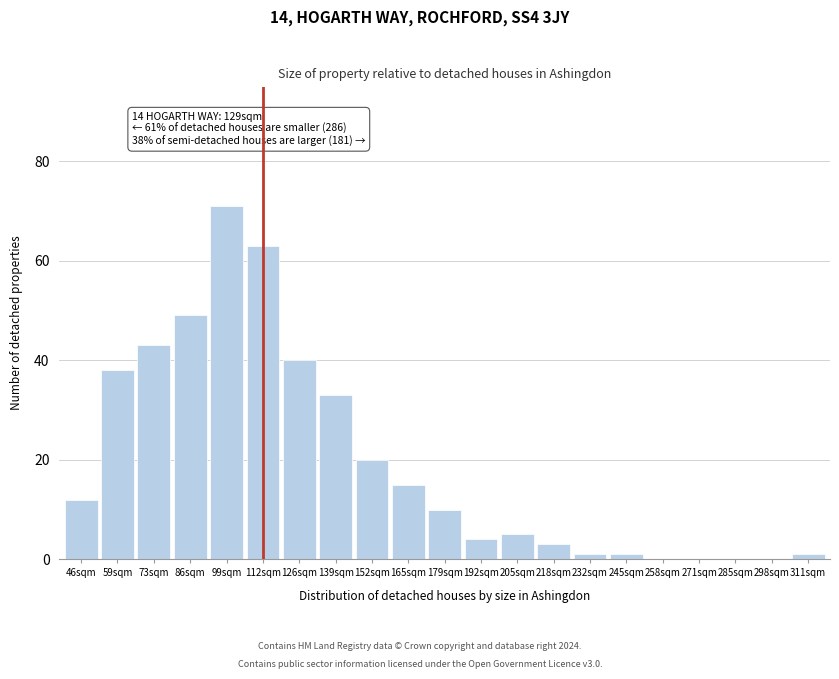

Reading left to right, list all the values displayed in this chart.

46sqm=12	59sqm=38	73sqm=43	86sqm=49	99sqm=71	112sqm=63	126sqm=40	139sqm=33	152sqm=20	165sqm=15	179sqm=10	192sqm=4	205sqm=5	218sqm=3	232sqm=1	245sqm=1	258sqm=0	271sqm=0	285sqm=0	298sqm=0	311sqm=1